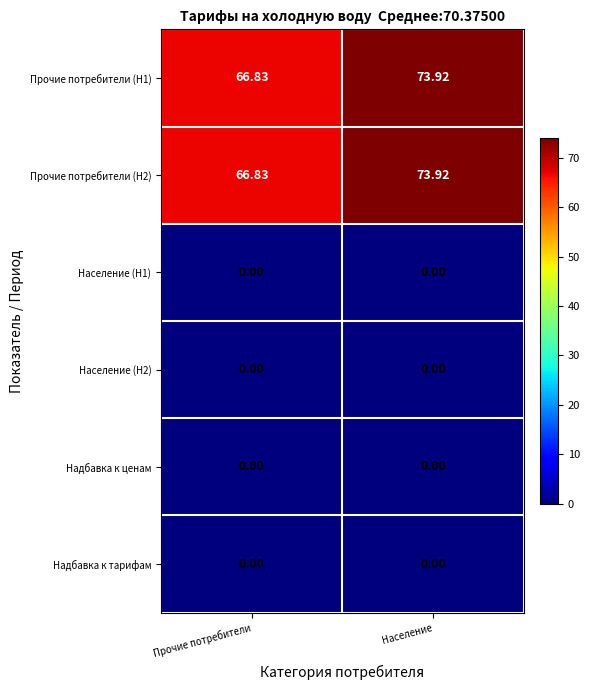

Is the value of Прочие потребители (H2) at Прочие потребители greater than the value of Надбавка к ценам at Население?

Yes